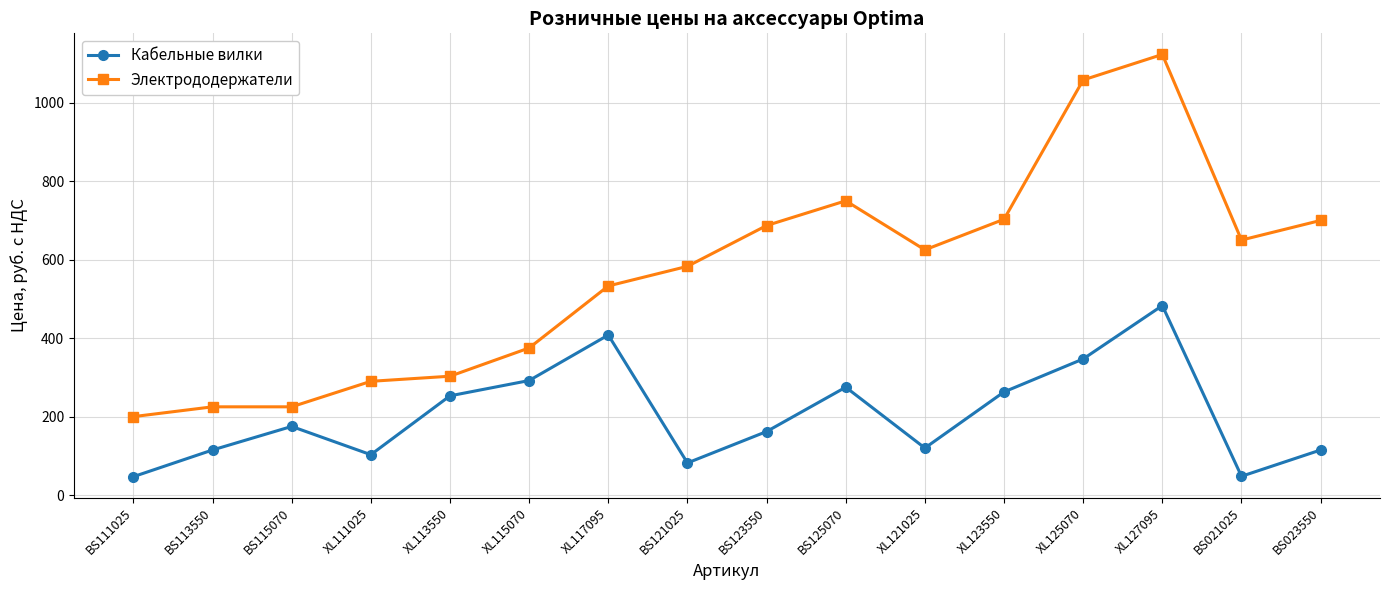

What is the approximate value of Кабельные вилки at BS111025?

47